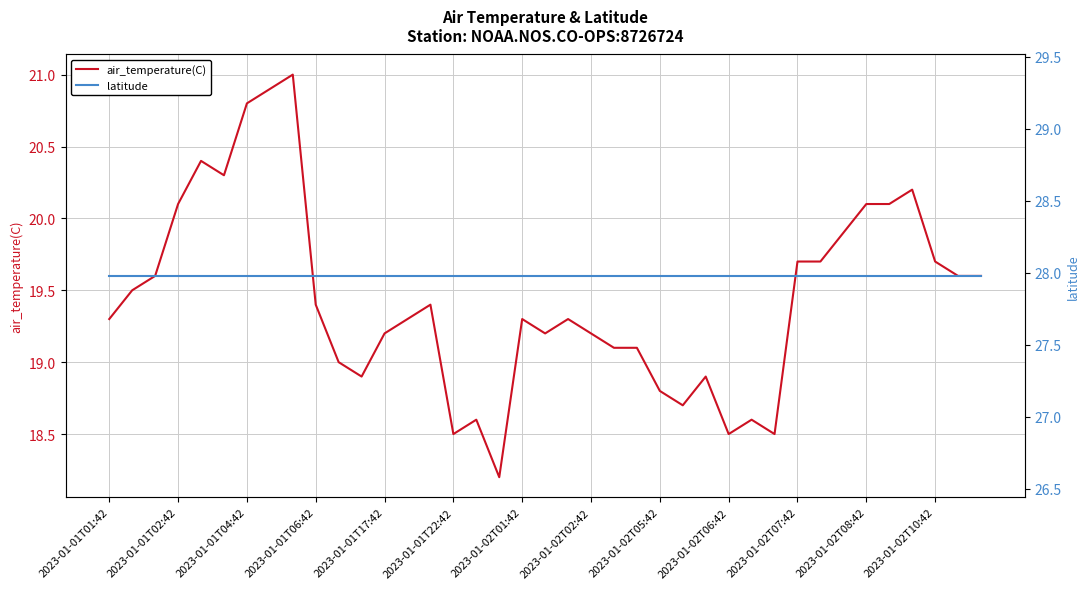

True or false: air_temperature(C) has a value of 20.1 at 2023-01-02T08:42.

True